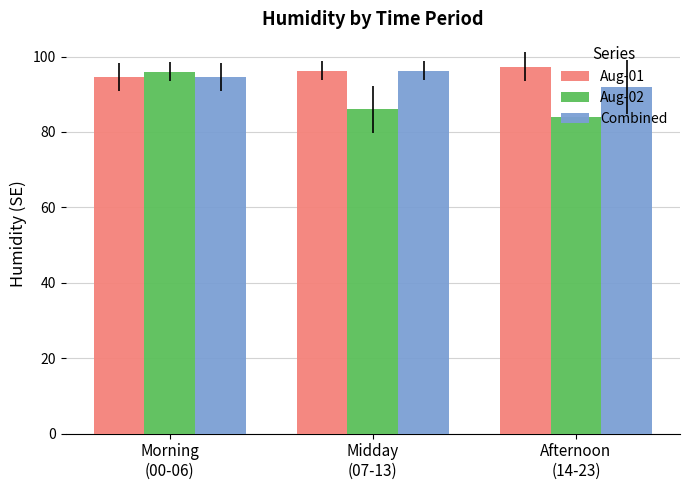

How many distinct data groups are displayed?

3